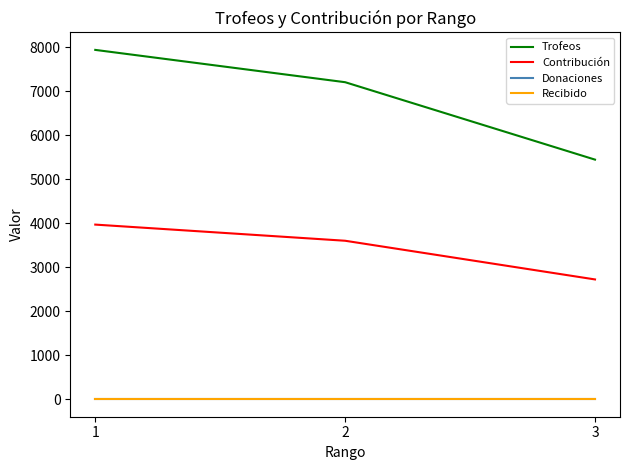

Does the chart display data point markers on the line(s)?

No